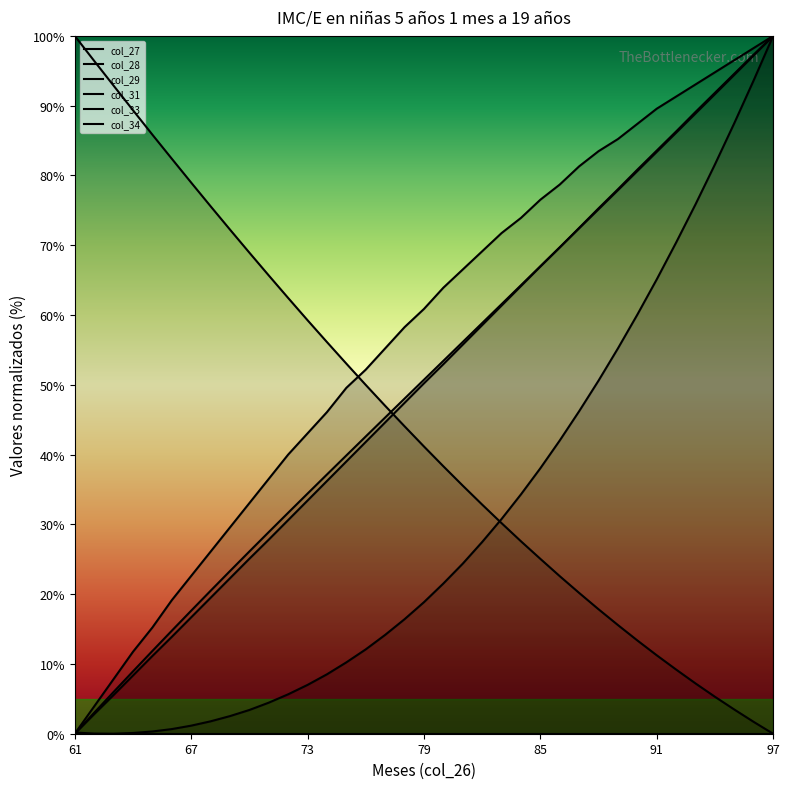

The value of col_27 at 95 is 94.4. True or false?

True